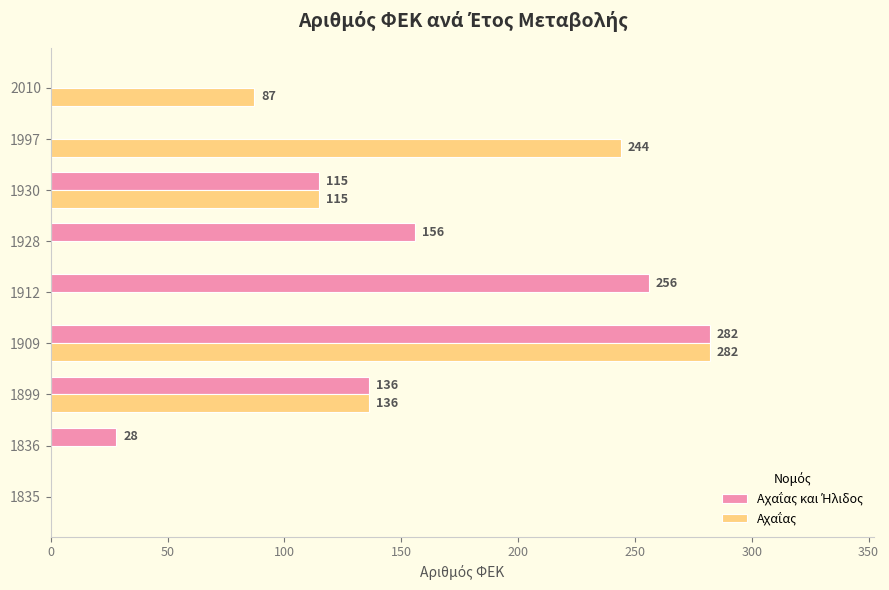

What is the total value across all series at 1930?

230